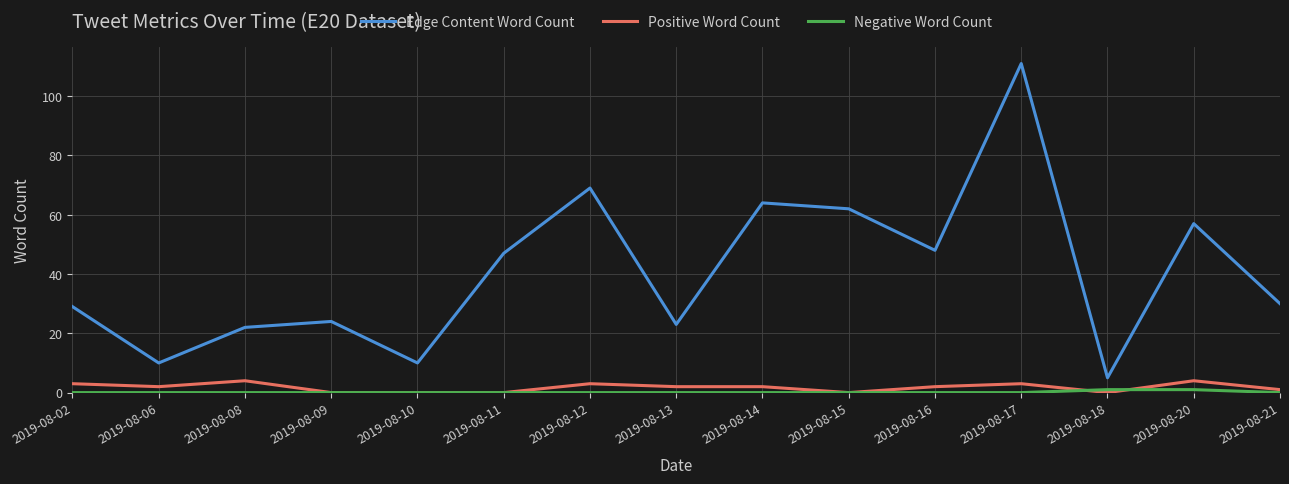

True or false: Edge Content Word Count and Positive Word Count intersect in this chart.

False